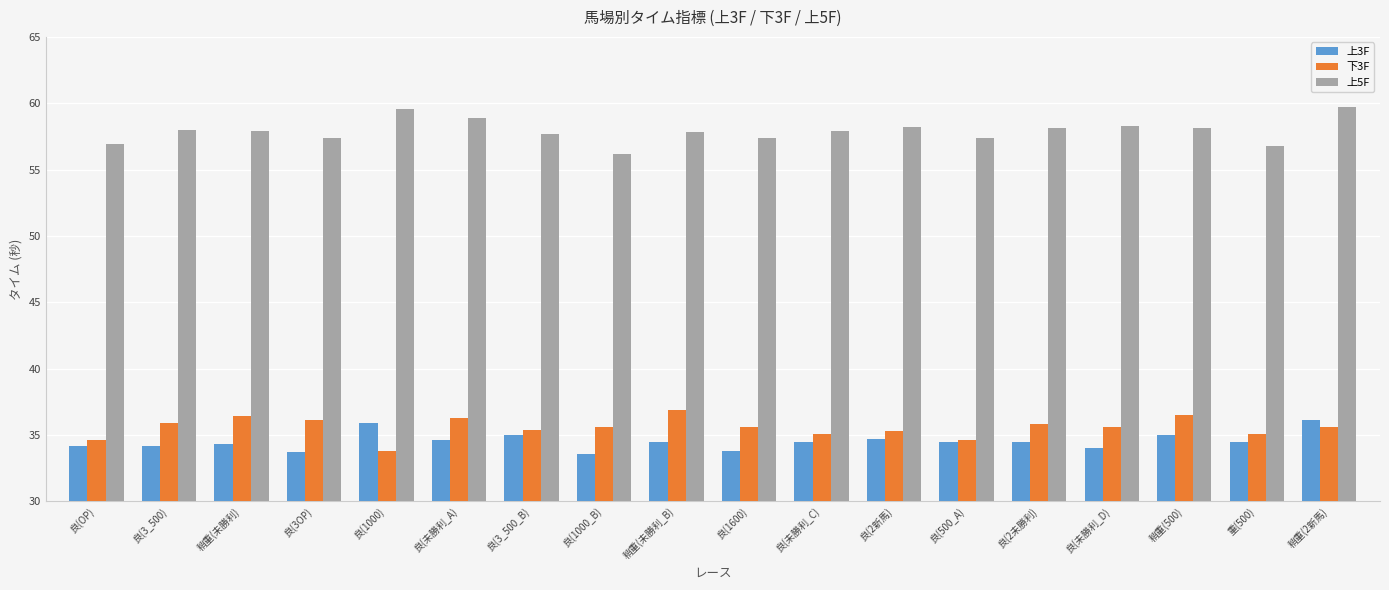

Count the number of data series in this chart.

3